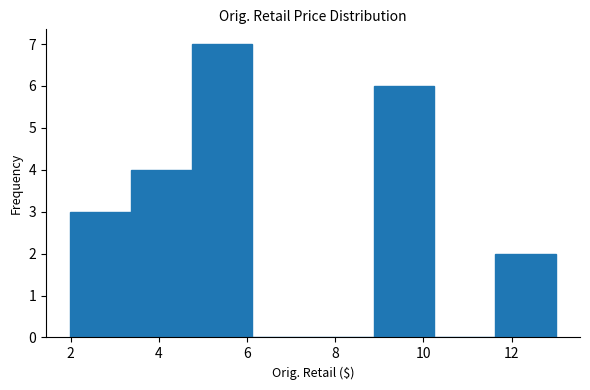

Reading left to right, transcribe this chart: for each bar, give the range it covers on the x-axis and its height. Neither the bar edges nor the heights are printed on the chart, so give them approximately, as read against the axes.

2.0 to 3.4: 3
3.4 to 4.8: 4
4.8 to 6.2: 7
6.2 to 7.4: 0
7.4 to 8.8: 0
8.8 to 10.2: 6
10.2 to 11.6: 0
11.6 to 13.0: 2